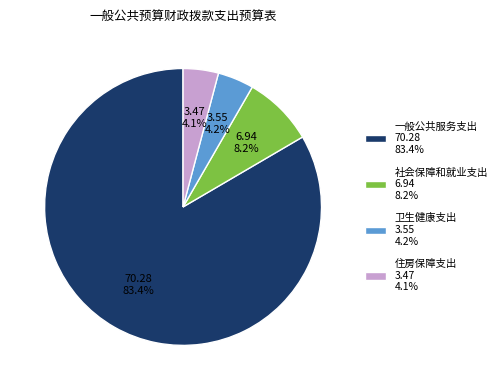

Is 社会保障和就业支出 6.94 8.2% the majority of the pie?

No